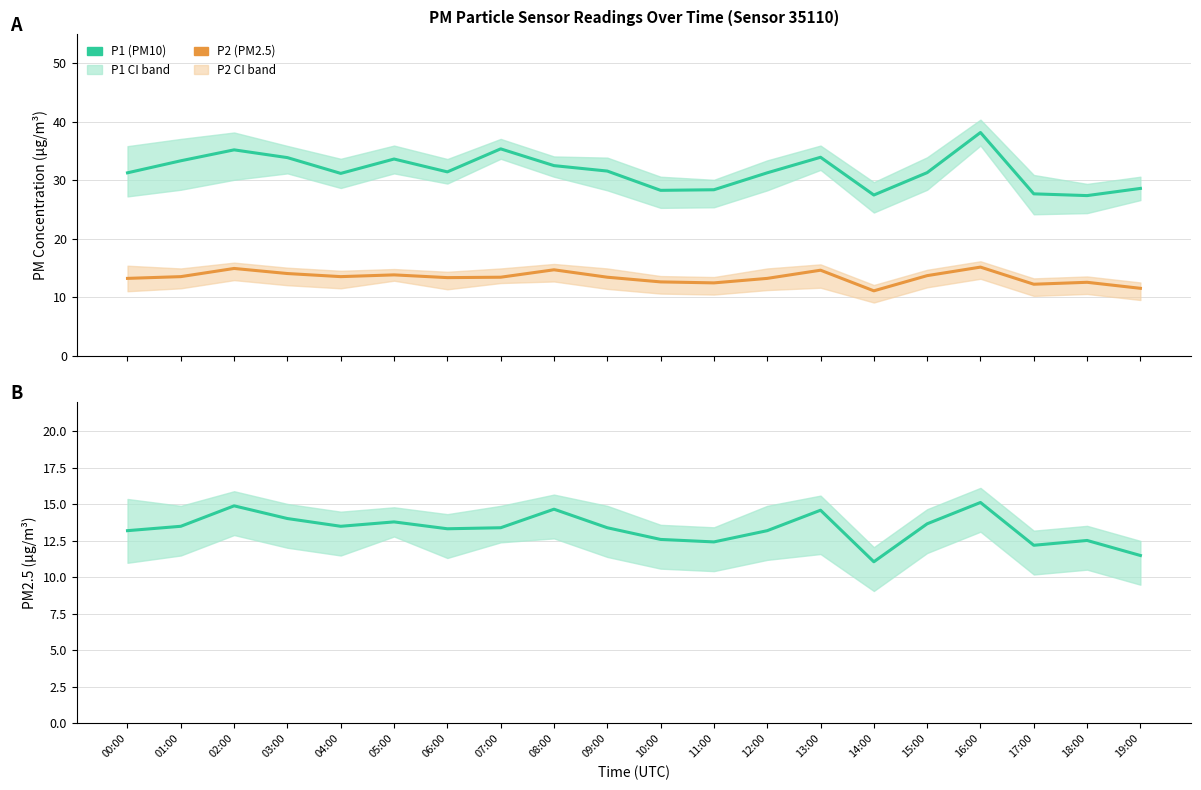

Is it true that P1 (PM10) equals 31.6 at 09:00?

True